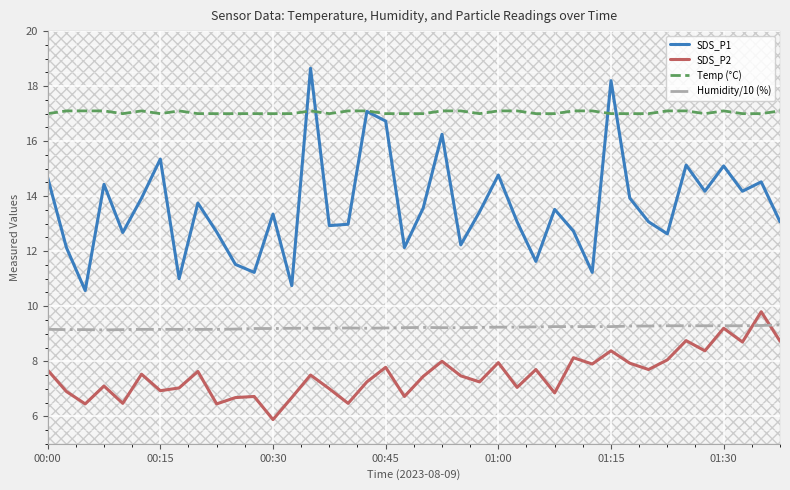

What is the minimum value for SDS_P1?

10.6